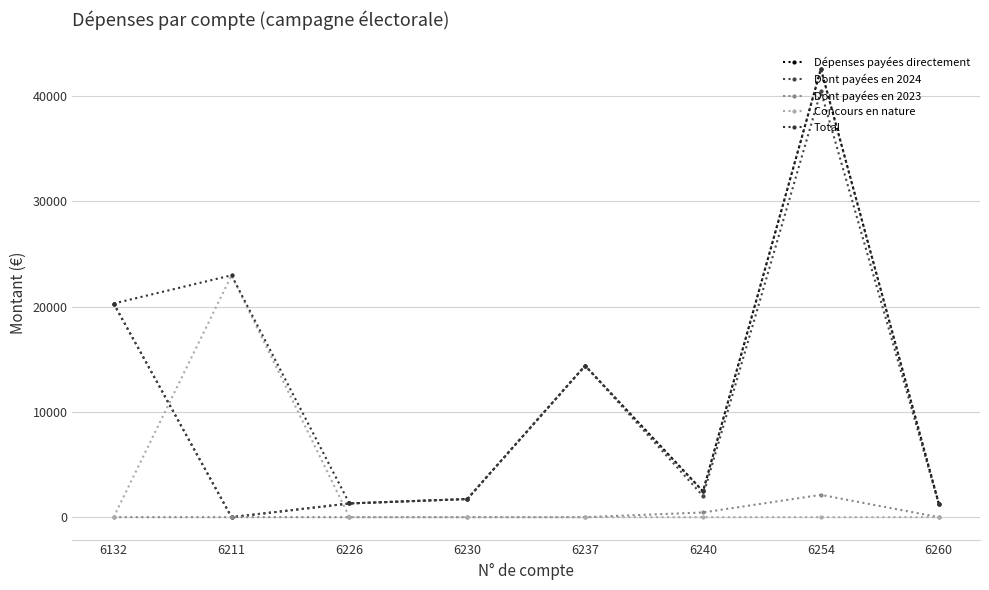

What is the lowest value of the Total series?

1290.4